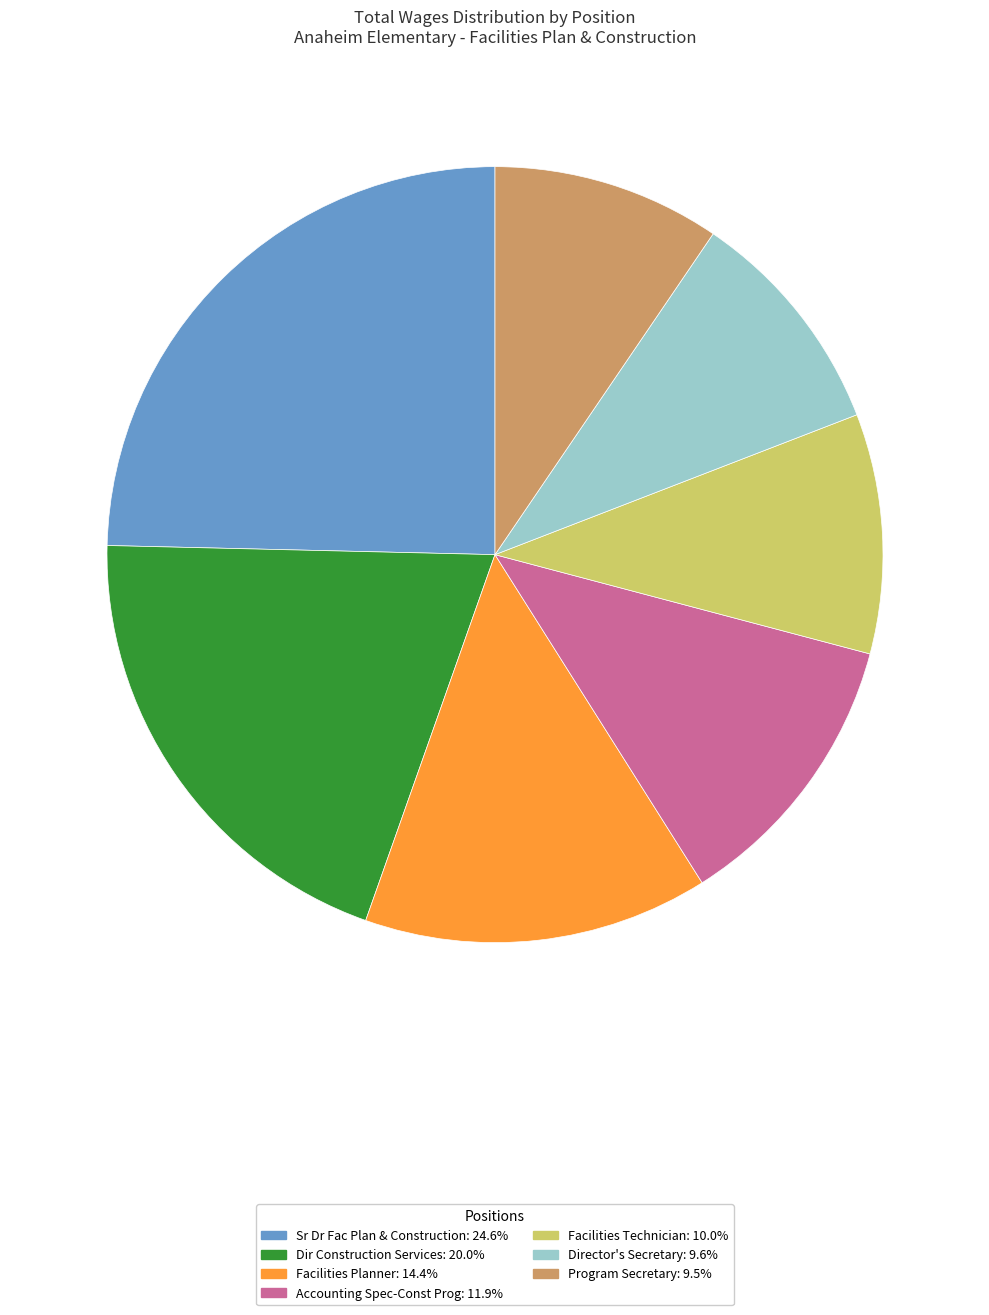

What is the largest slice in the pie chart?

Sr Dr Fac Plan & Construction